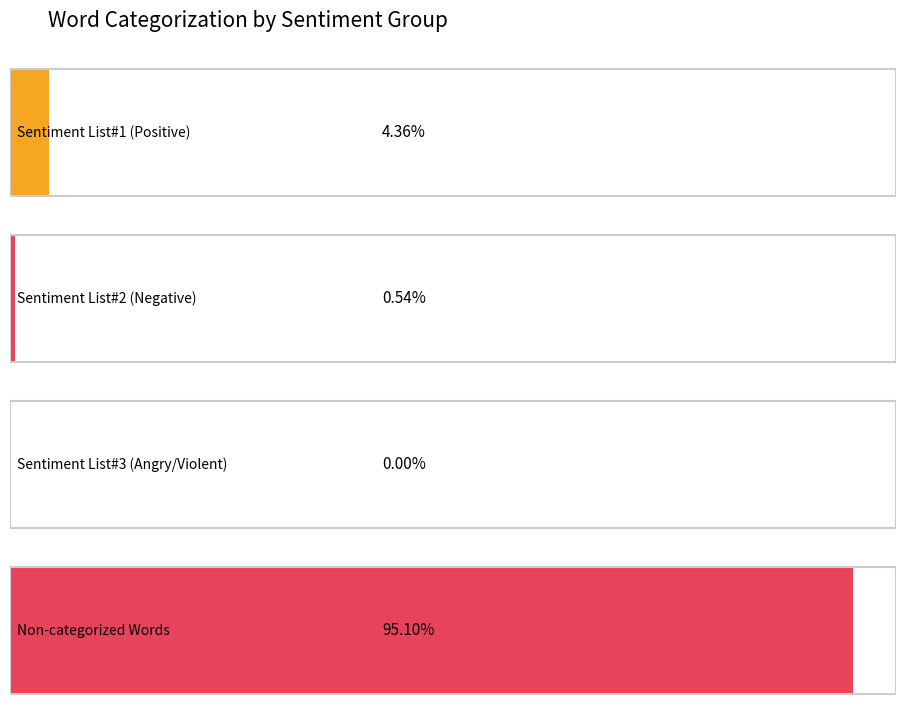

What is the difference between the maximum and second lowest values in the Count series?

1236.0